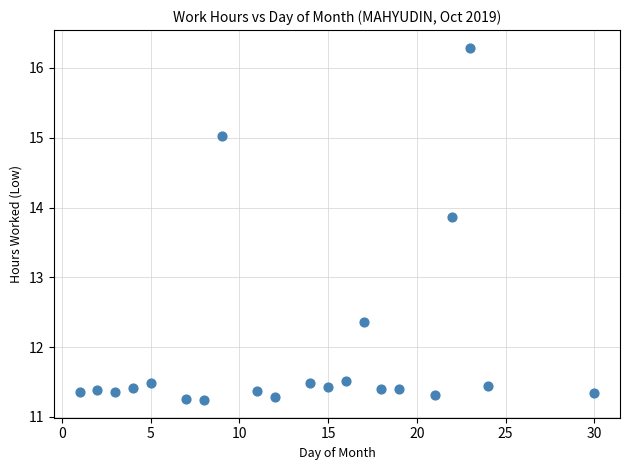

What is the range of X values (max minus min)?

29.0